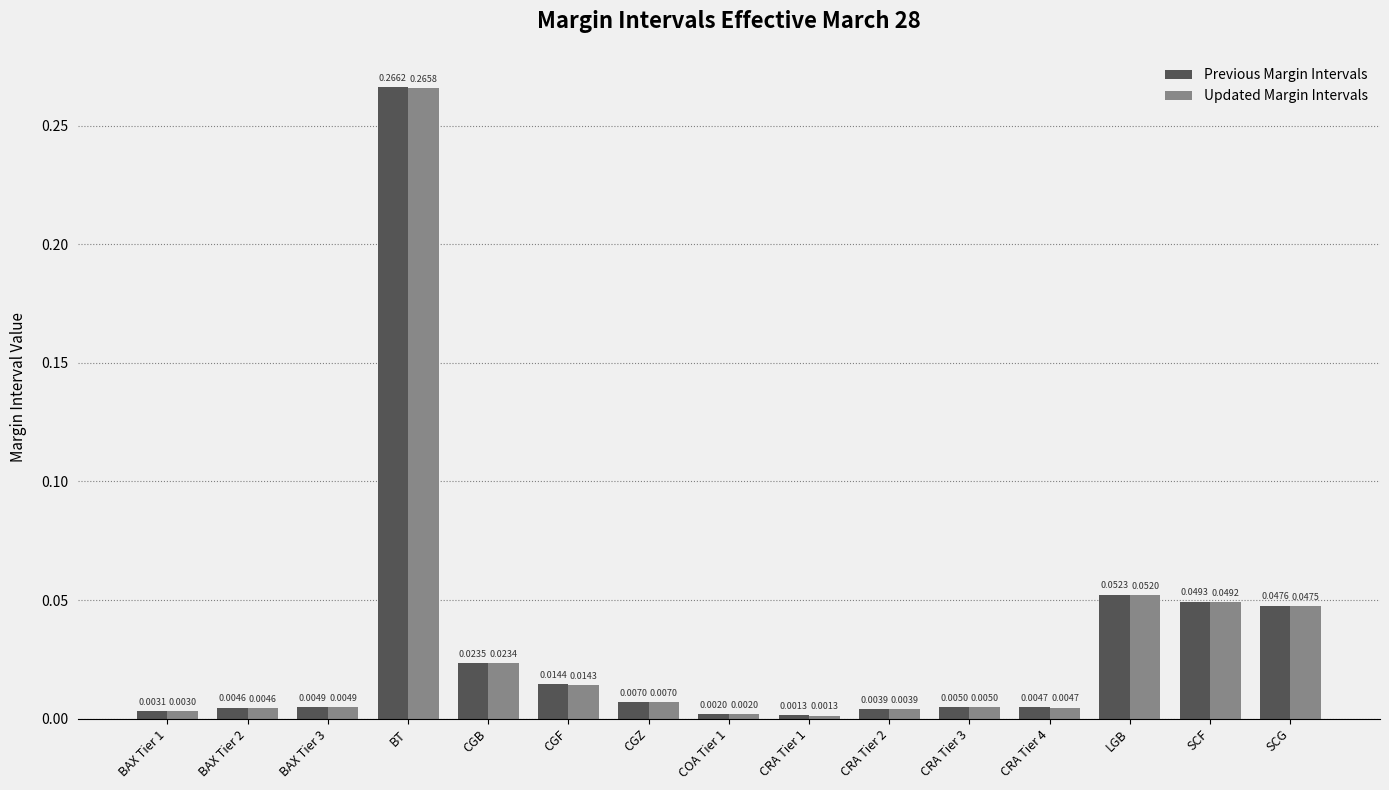

At how many categories does at least one series exceed 0?

15